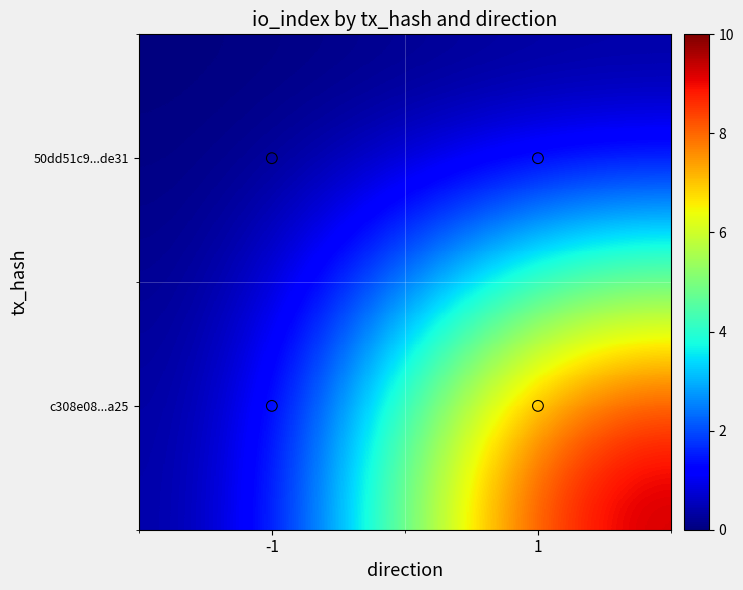

At 1, list the series in order from largest to smallest.

c308e08...a25, 50dd51c9...de31